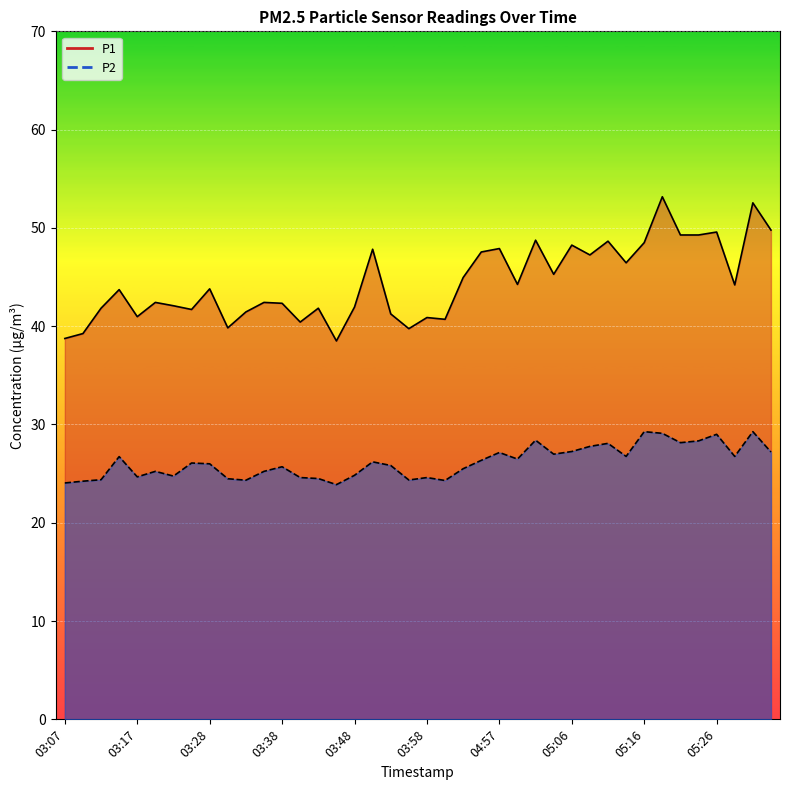

Is the value of P2 at 03:33 greater than the value of P1 at 04:59?

No